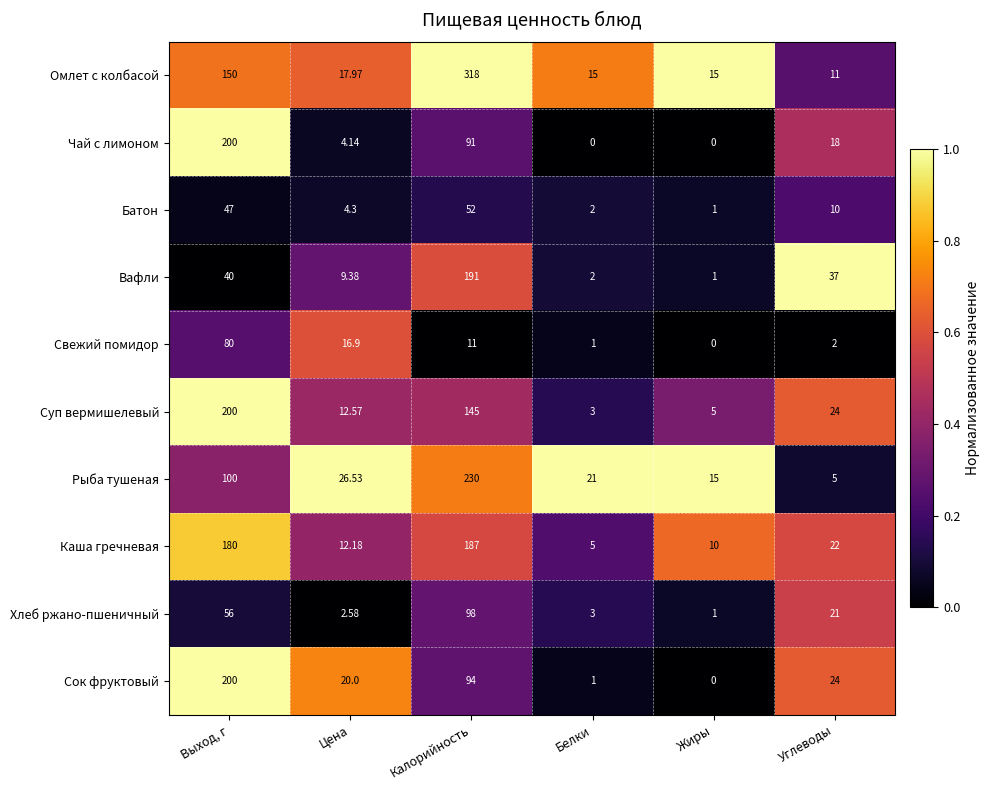

What is the spread (max minus min) of values at Белки?

21.0